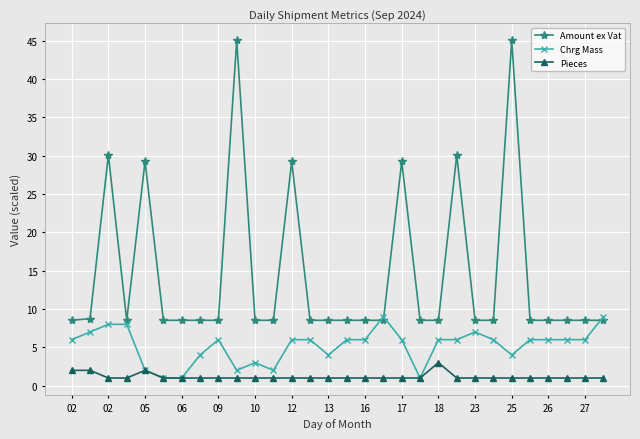

What is the value of the Amount ex Vat point at the 10th from the left?

45.0